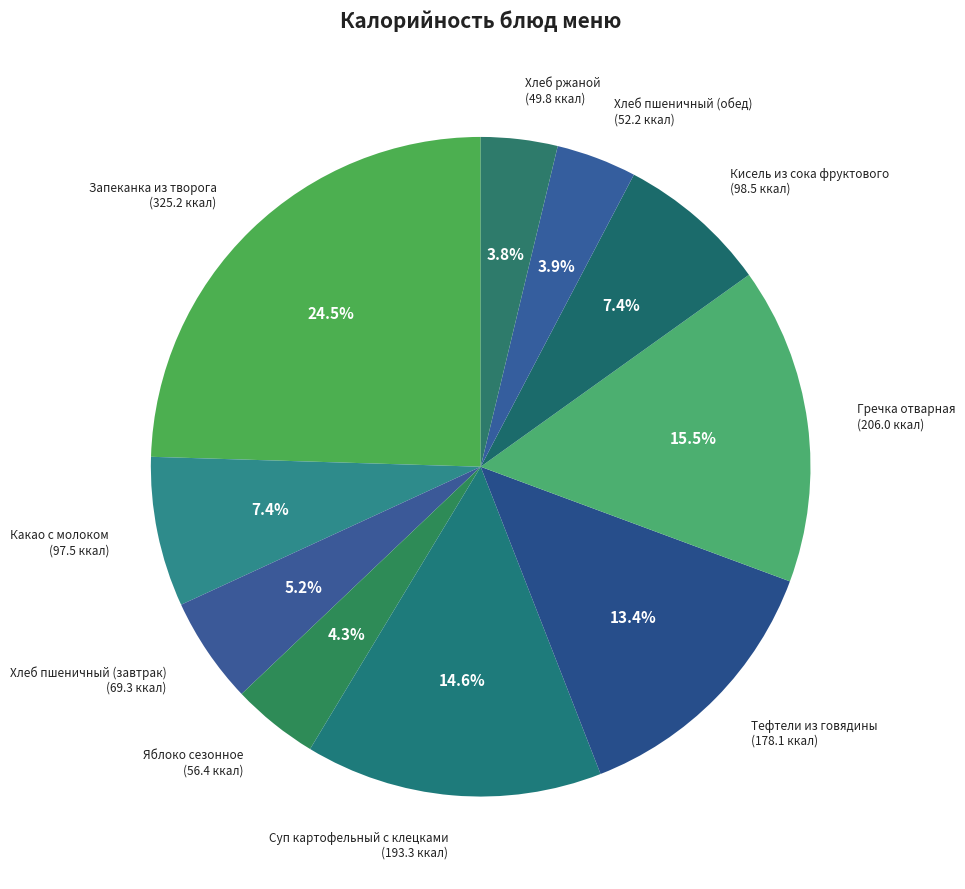

To the nearest percent, what is the difference between the largest and smallest slice percentages?

21%